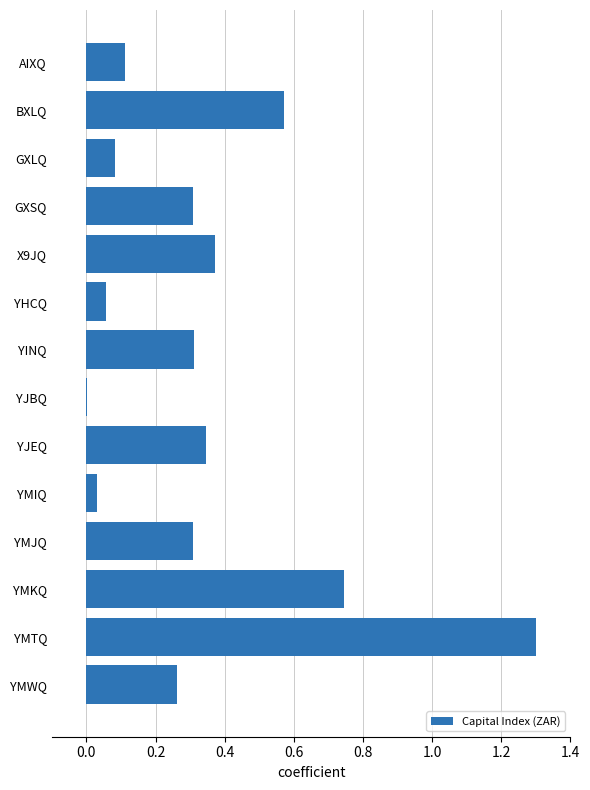

Which has a higher value, YINQ or YJBQ?

YINQ